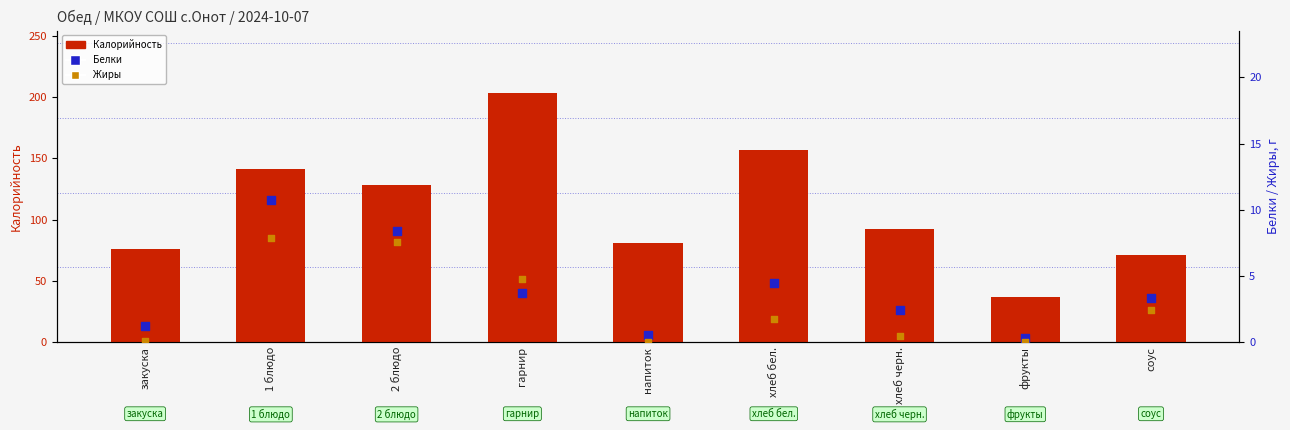

At how many categories does at least one series exceed 108?

4